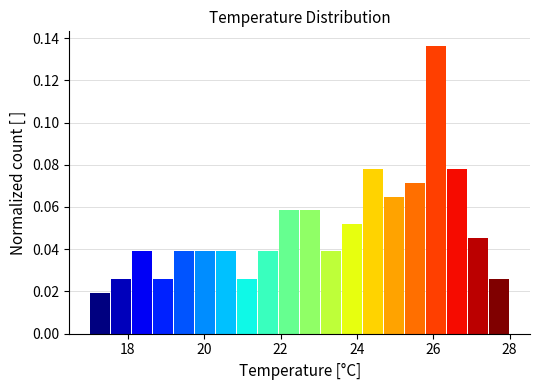

Around what value on the x-axis is the tallest bar? Give the approximate position of its centre, as read against the axis.

26.0